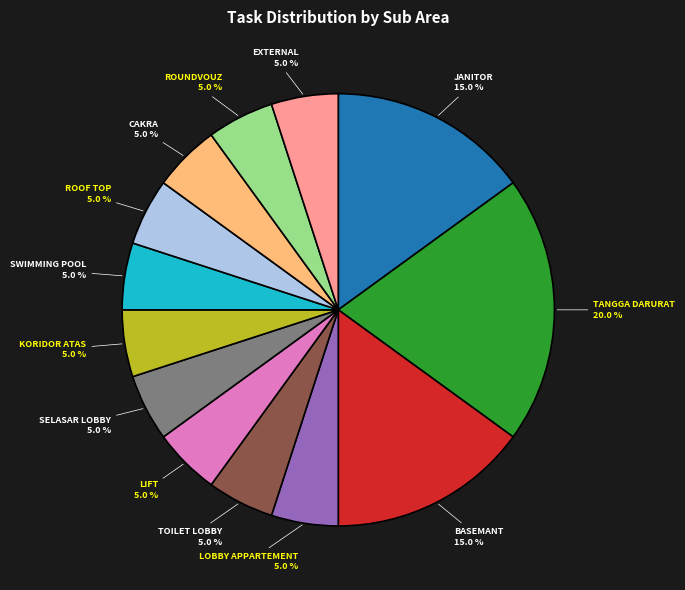

Is there any slice that represents more than half of the pie?

No